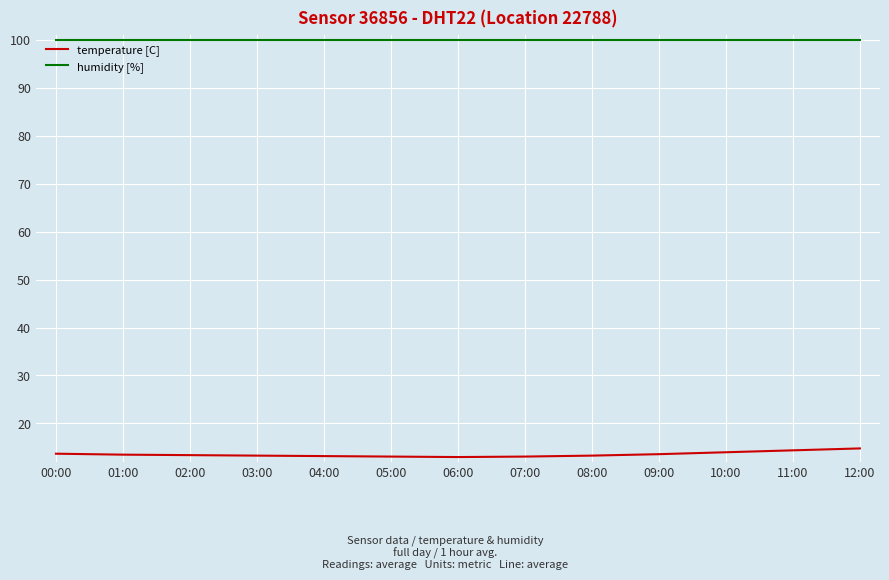

List the series in order of their overall mean, lowest first.

temperature [C], humidity [%]